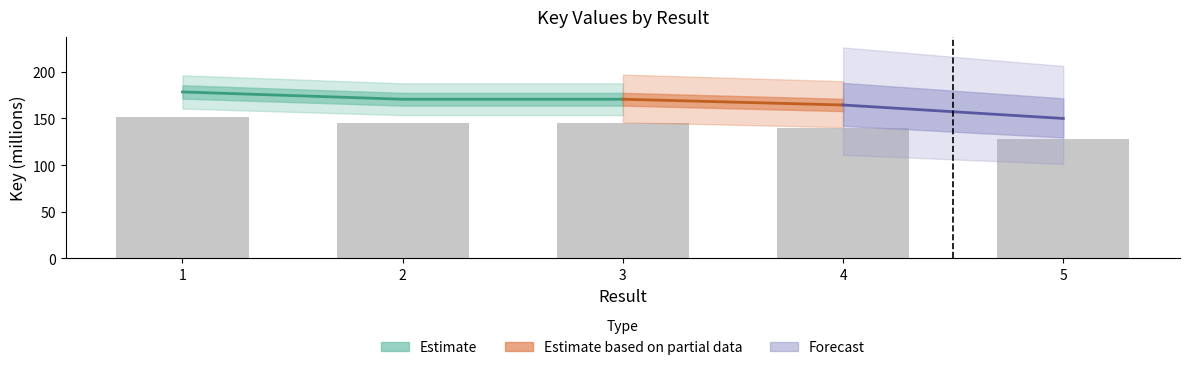

What value does the data have at 1?

151.7